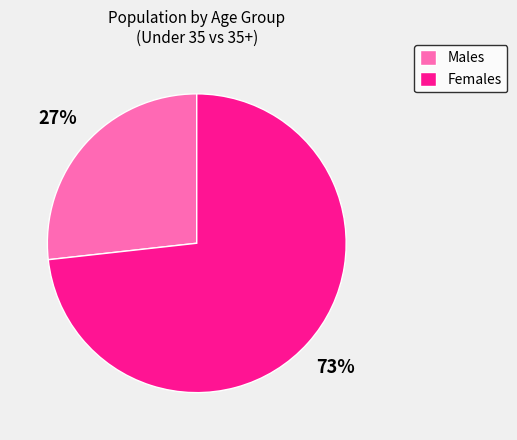

Which category has the smallest portion of the pie?

Males